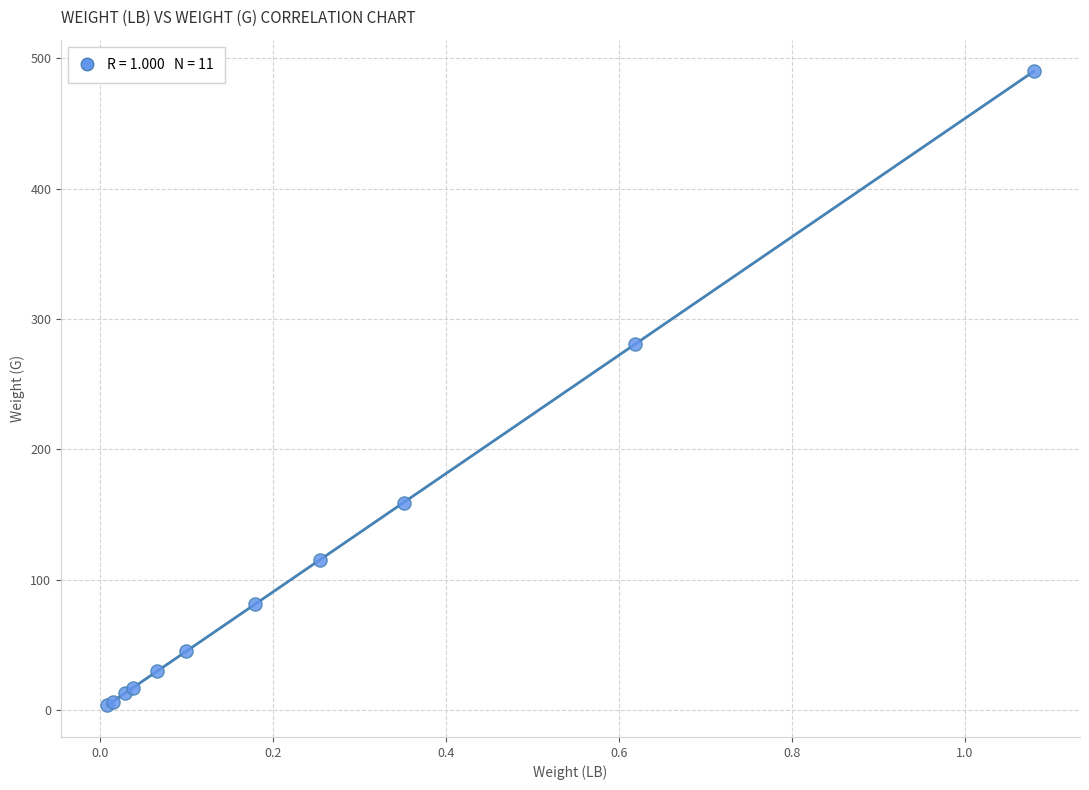

What Y value in the scatter plot is closest to 246?

281.0